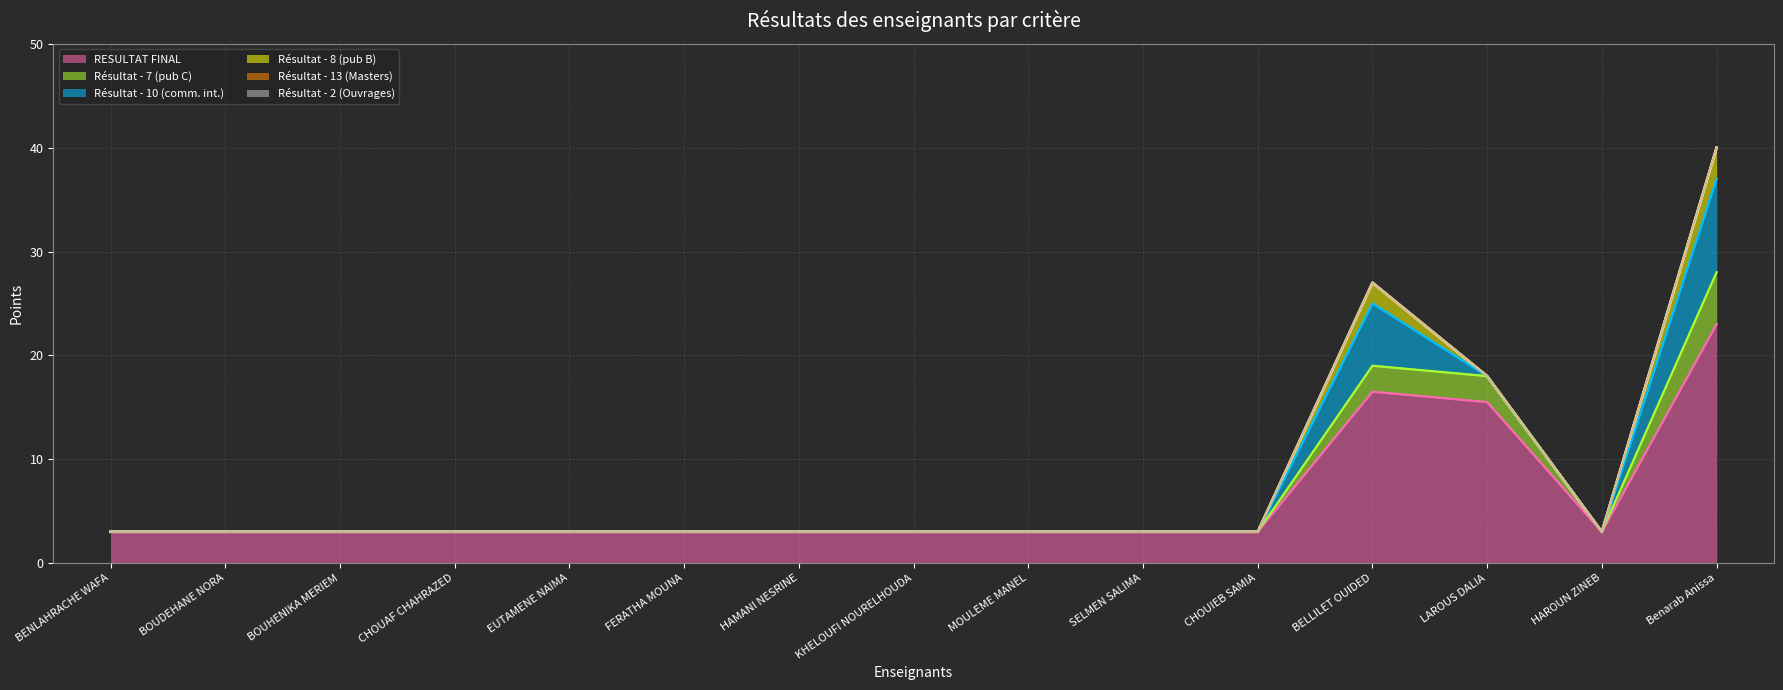

True or false: RESULTAT FINAL and Résultat - 10 (comm. int.) intersect in this chart.

False